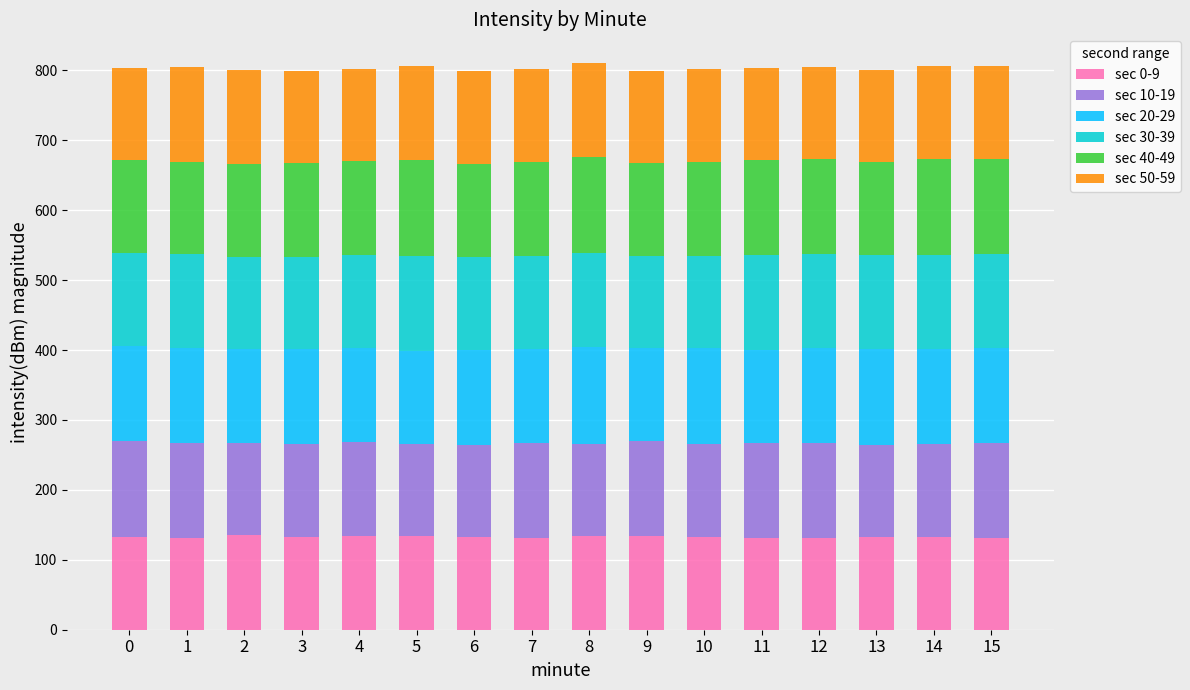

What is the lowest value of the sec 0-9 series?

131.0